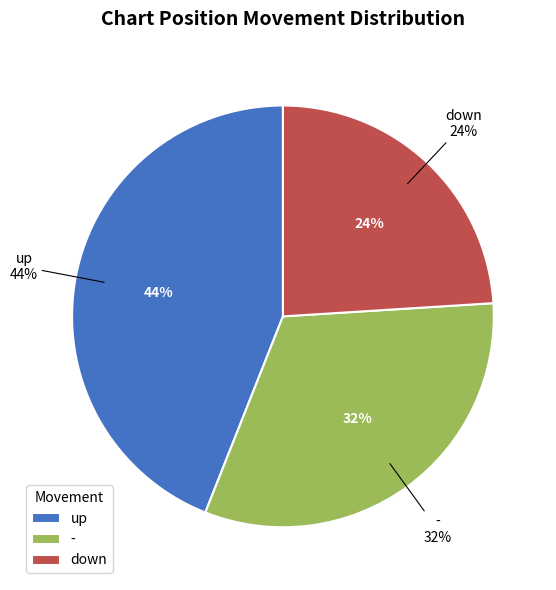

What percentage is the up slice, to the nearest percent?

44%